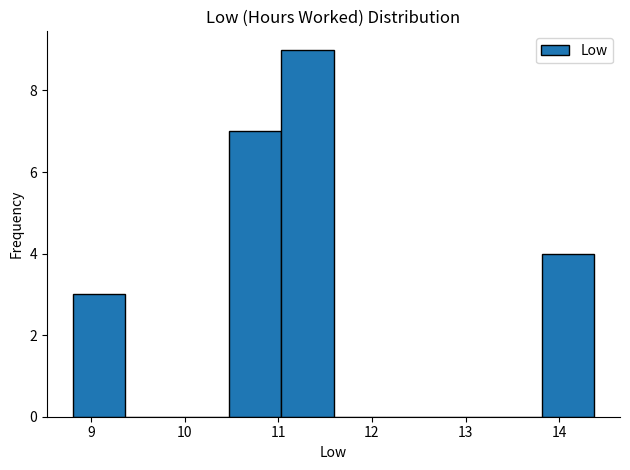

What is the height of the bar covering 11.0 to 11.6 on the x-axis? Neither the bar edges nor the heights are printed on the chart, so give them approximately, as read against the axes.

9